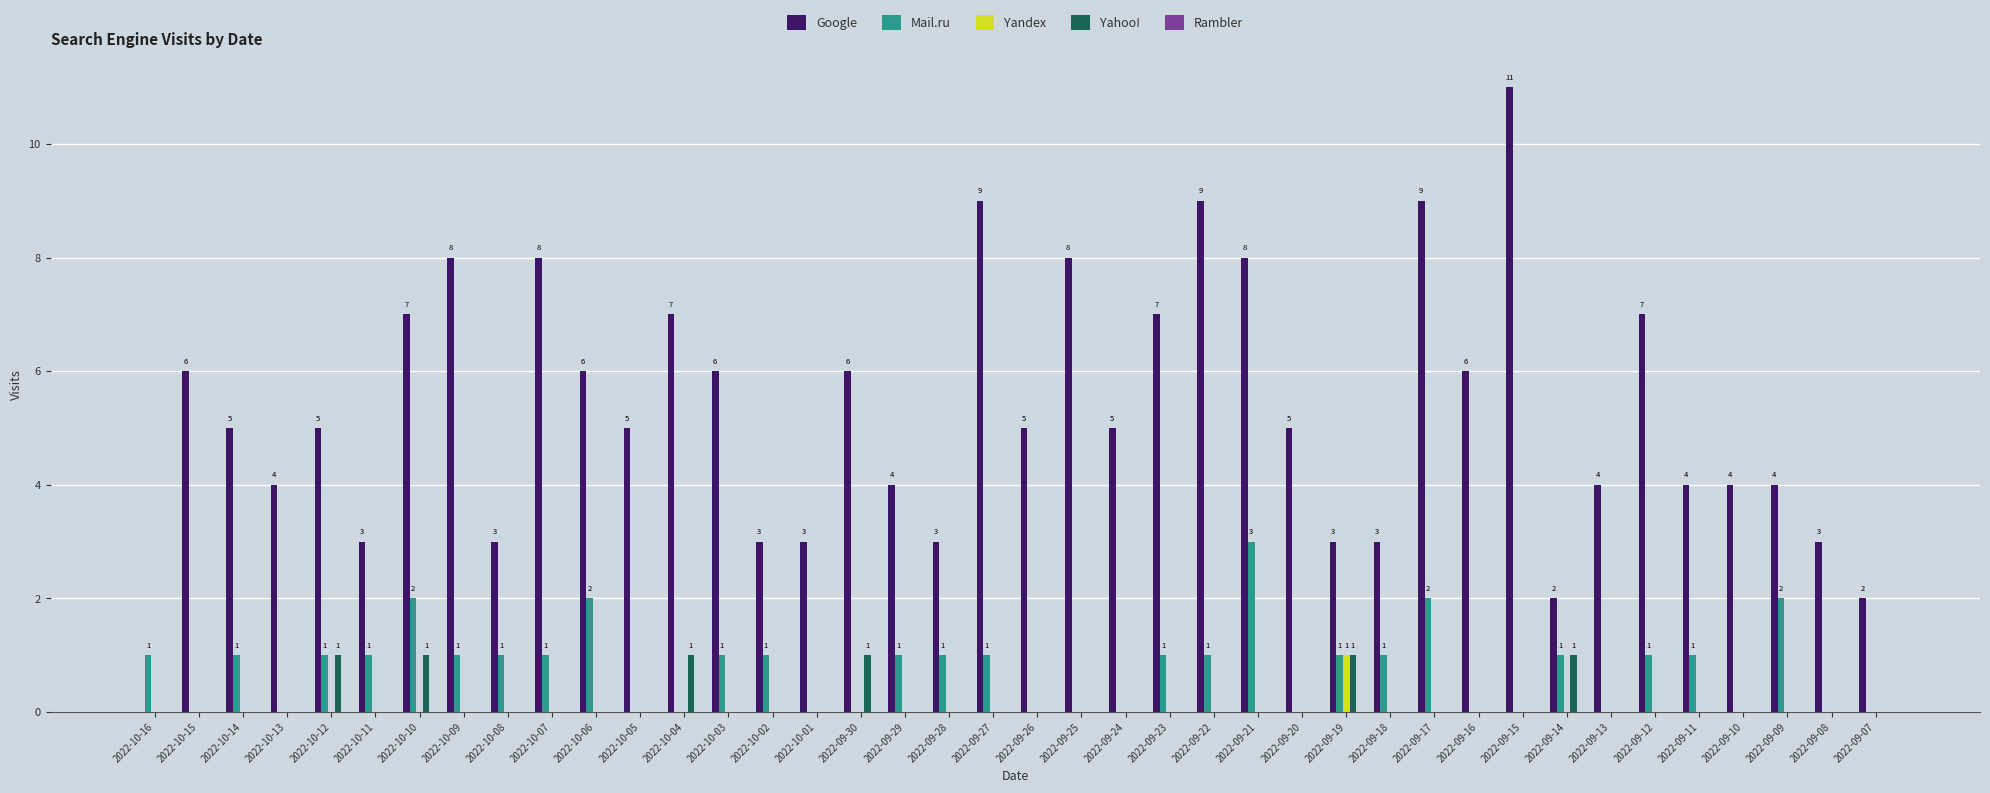

What is the sum of the Mail.ru values at 2022-10-12 and 2022-10-11?

2